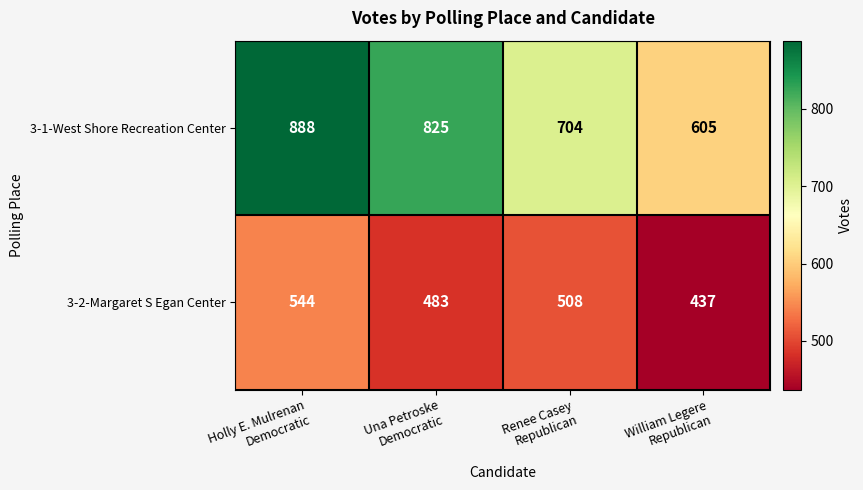

What is the difference between the second highest and second lowest values in the 3-2-Margaret S Egan Center series?

25